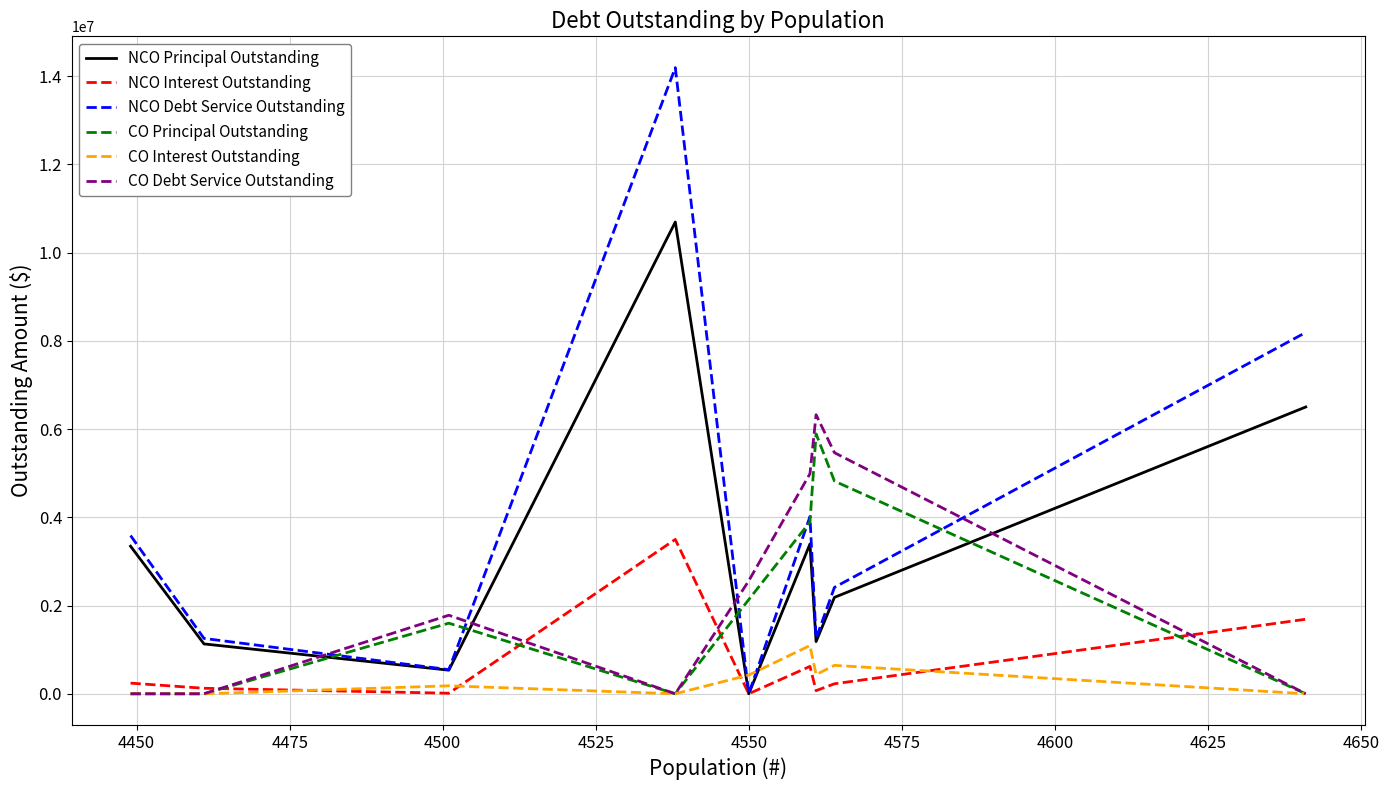

What is the average value of the CO Interest Outstanding series?

308574.6